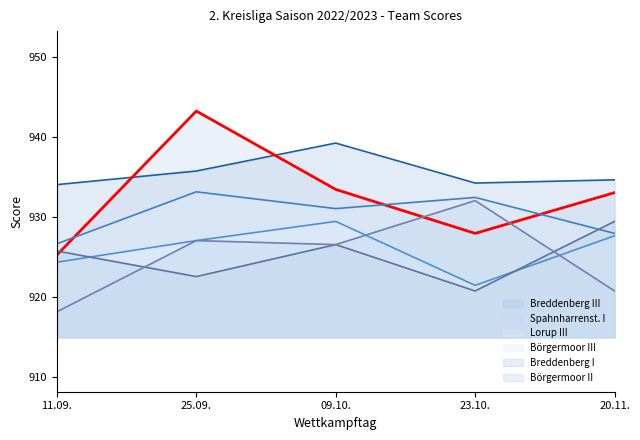

Between 11.09. and 25.09., which series saw the biggest shift?

Spahnharrenst. I